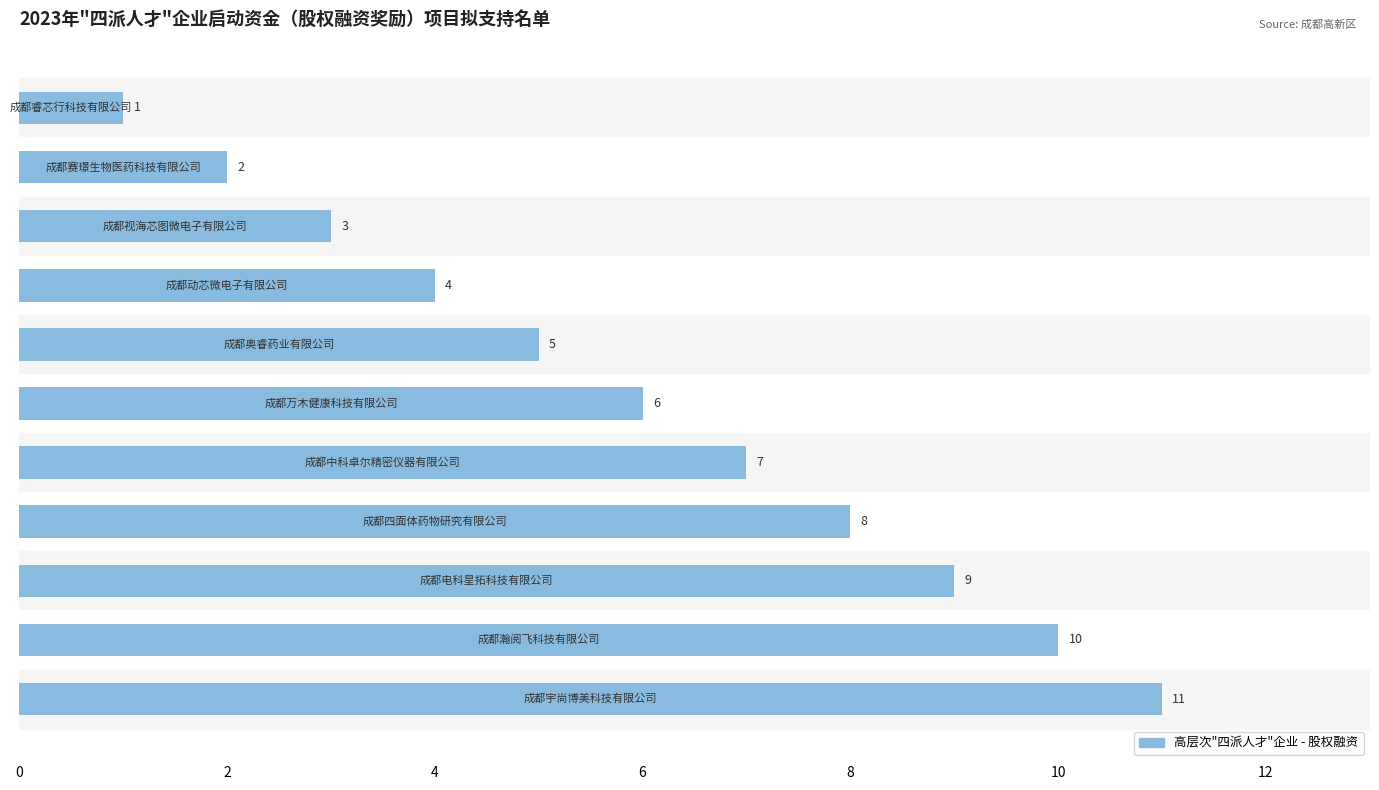

How many values are below 6?

5